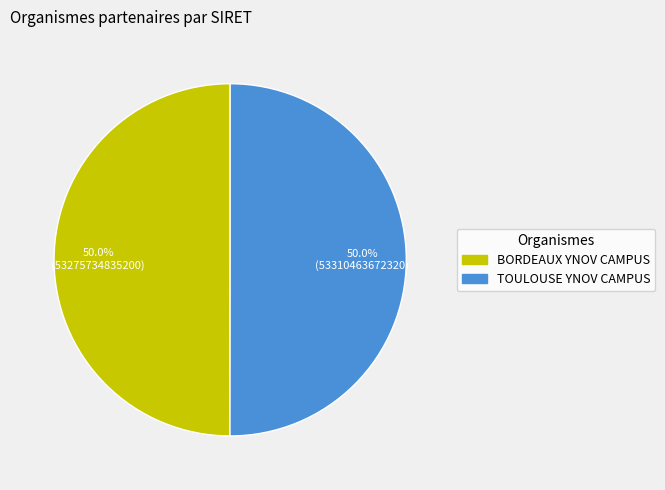

The TOULOUSE YNOV CAMPUS slice represents 50% of the pie. True or false?

True